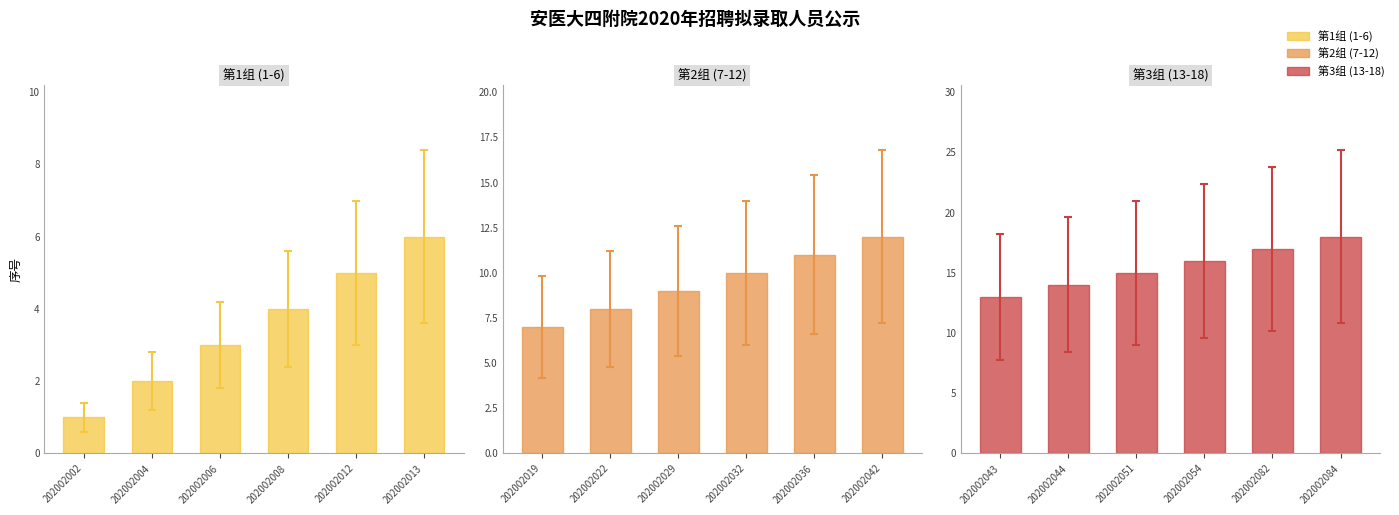

Reading left to right, list all the values displayed in this chart.

第1组 (1-6): 1	2	3	4	5	6
第2组 (7-12): 7	8	9	10	11	12
第3组 (13-18): 13	14	15	16	17	18